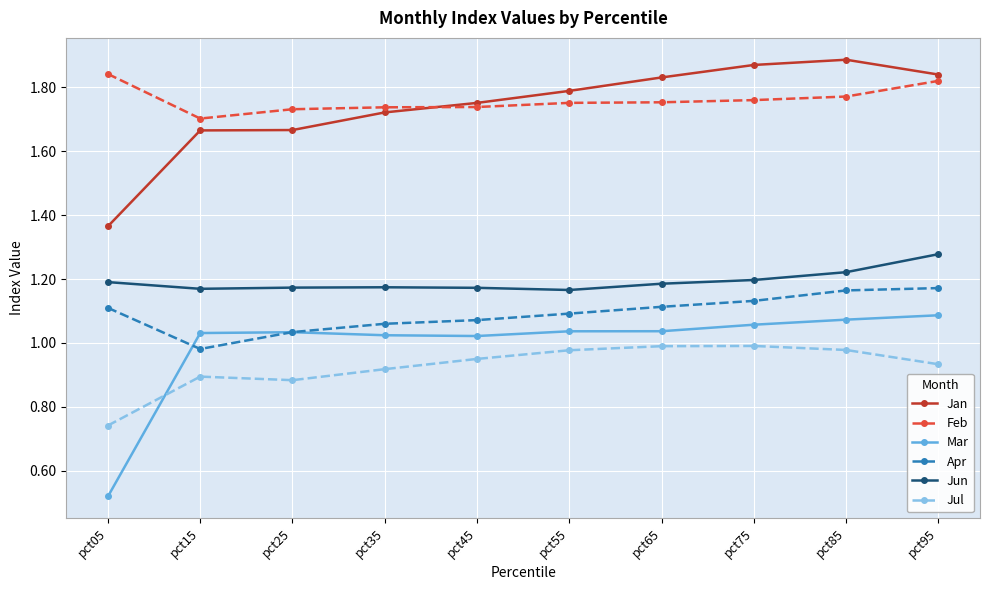

At which category does Feb reach its first local valley?

pct15